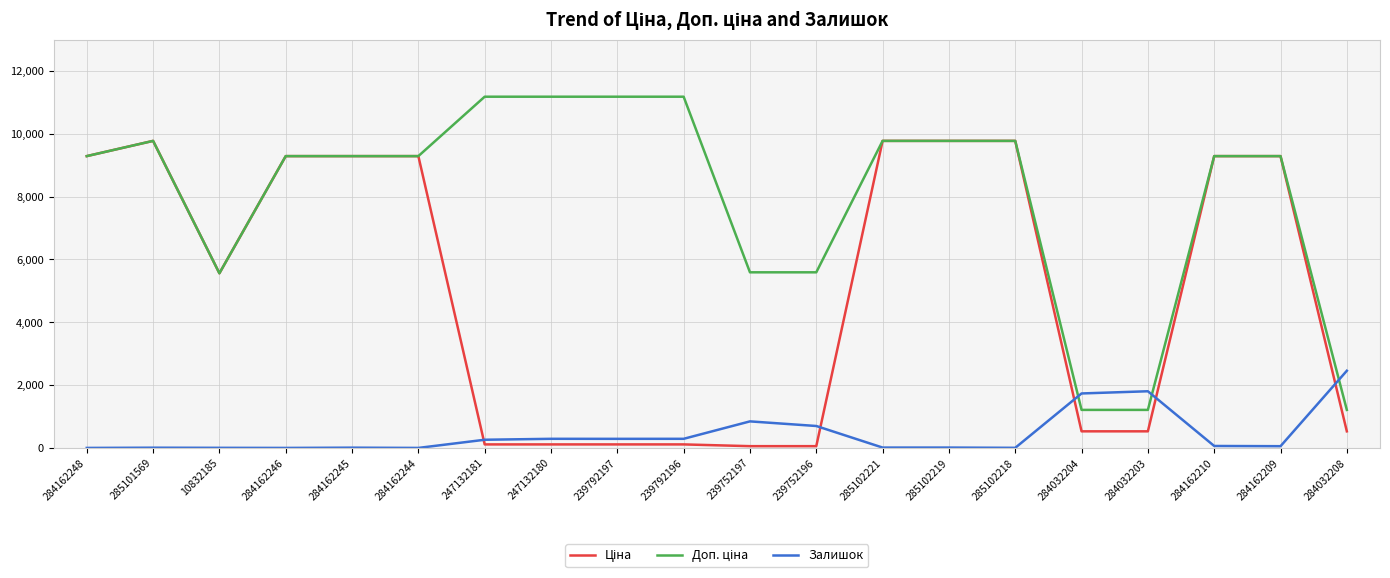

What position from the right is 284162246?

17